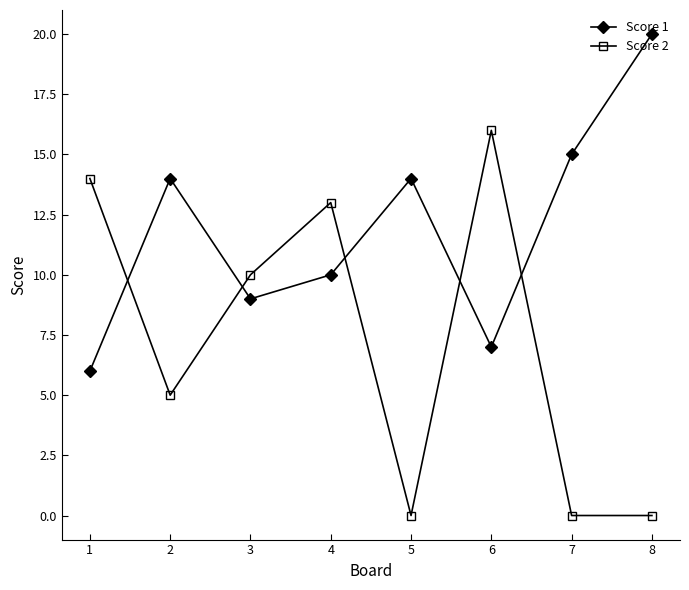

How many data points in Score 1 are less than 14?

4